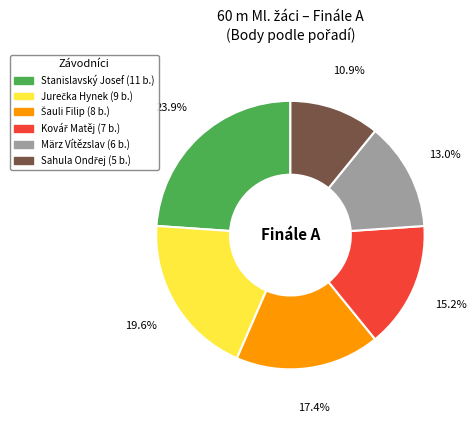

Which slice is the largest?

Stanislavský Josef